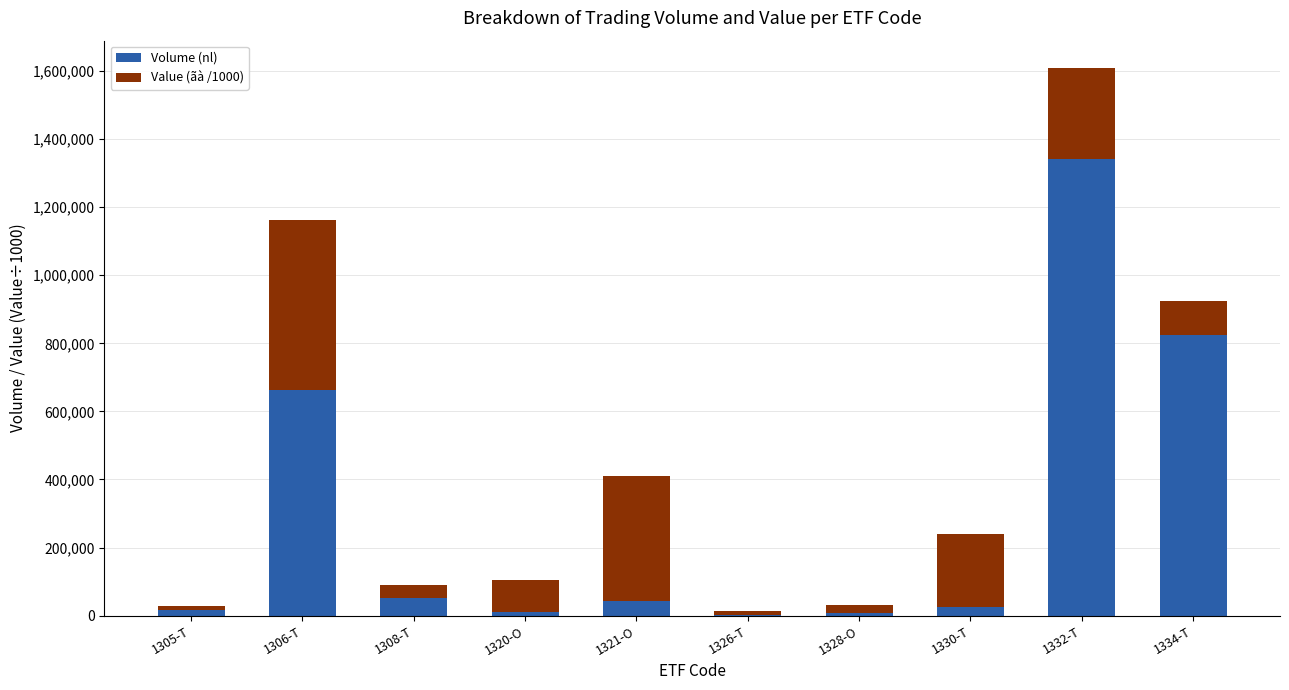

What is the maximum value for Volume (nl)?

1342500.0